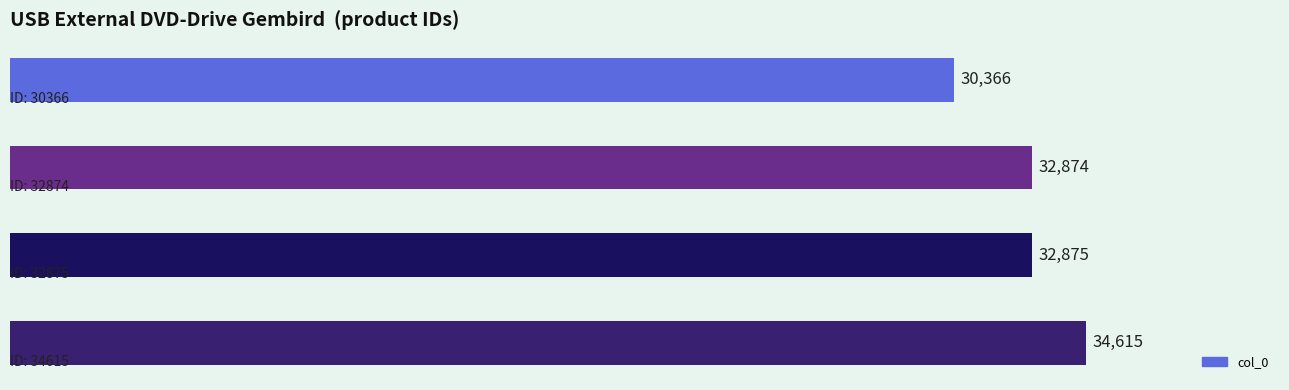

What is the minimum value shown in the chart?

30366